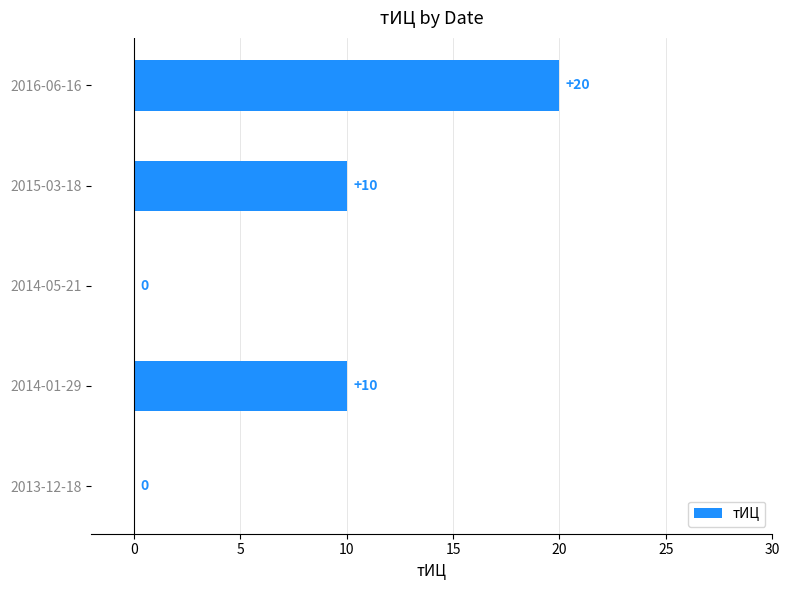

What is the sum of the values at 2015-03-18 and 2014-01-29?

20